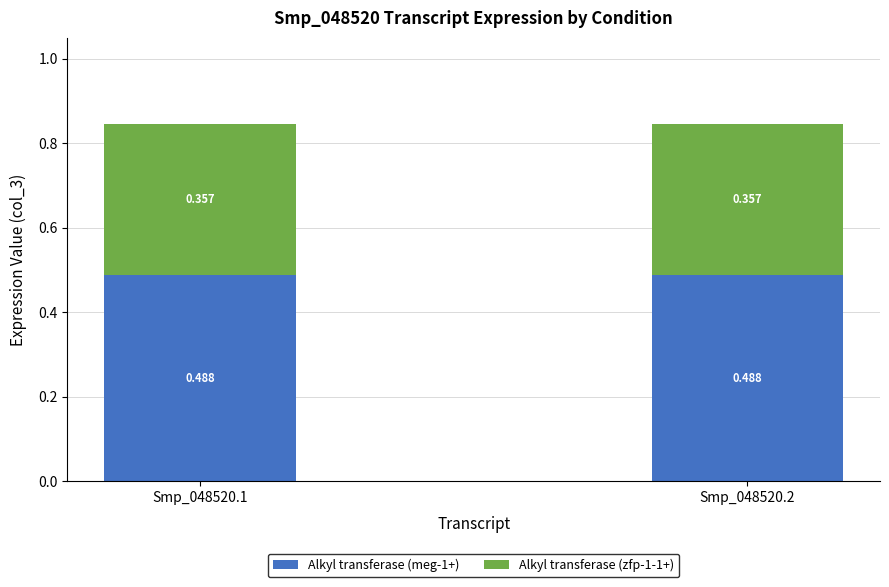

How many series are shown in this chart?

2